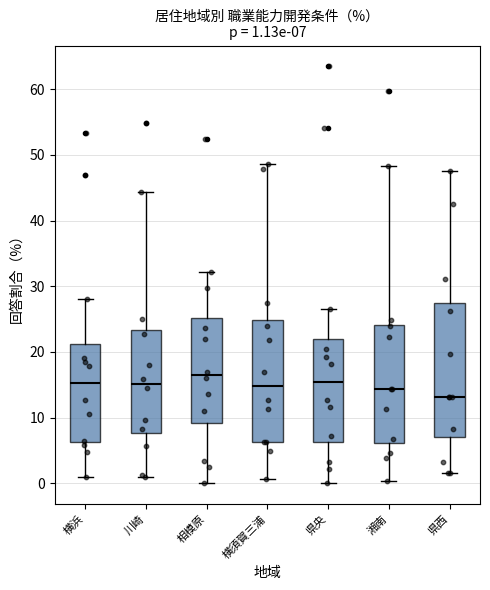

Which box's median line is the highest?

相模原